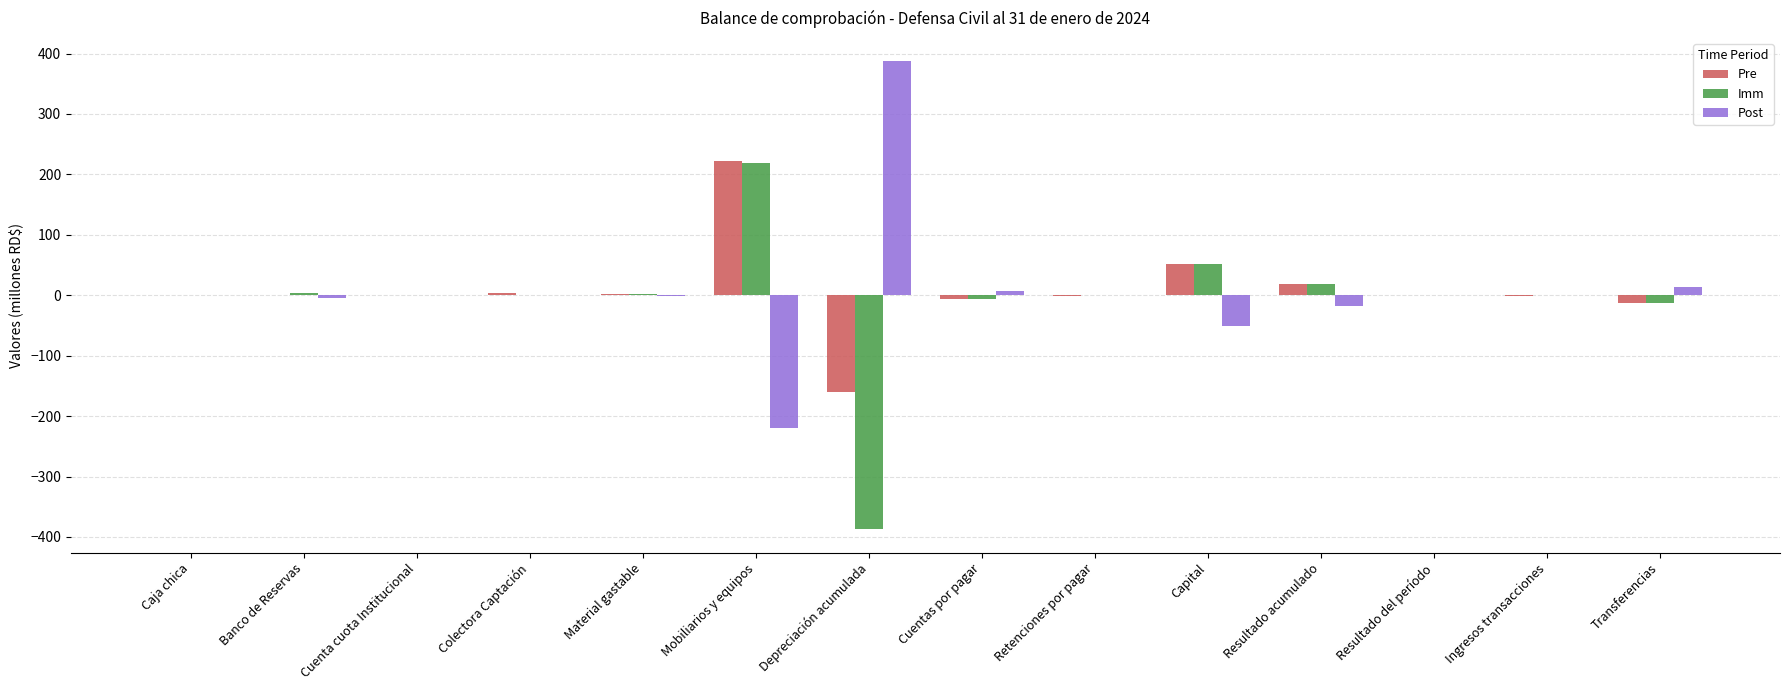

Is it true that Pre equals -100.0 at Depreciación acumulada?

False